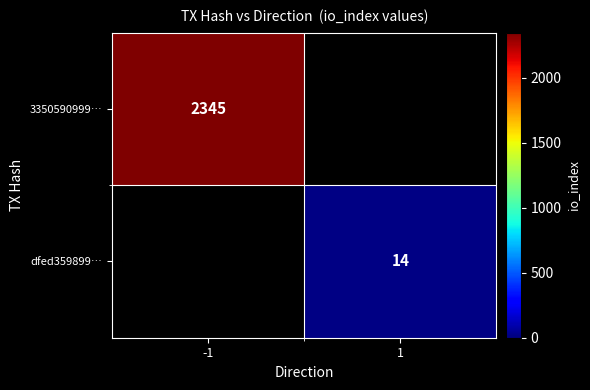

How many data points does each series have?

2